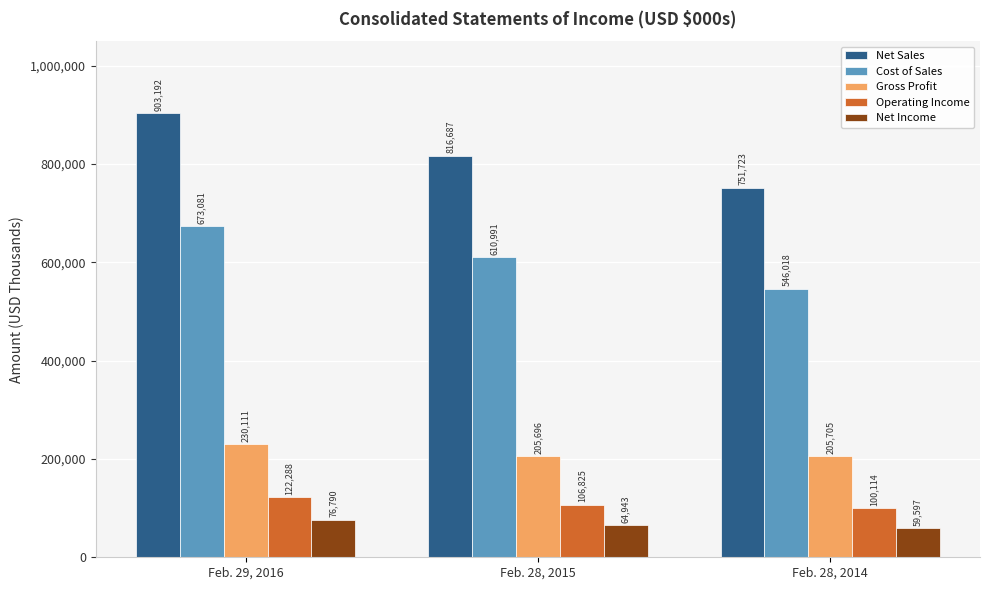

Rank the categories by Gross Profit value from highest to lowest.

Feb. 29, 2016, Feb. 28, 2014, Feb. 28, 2015